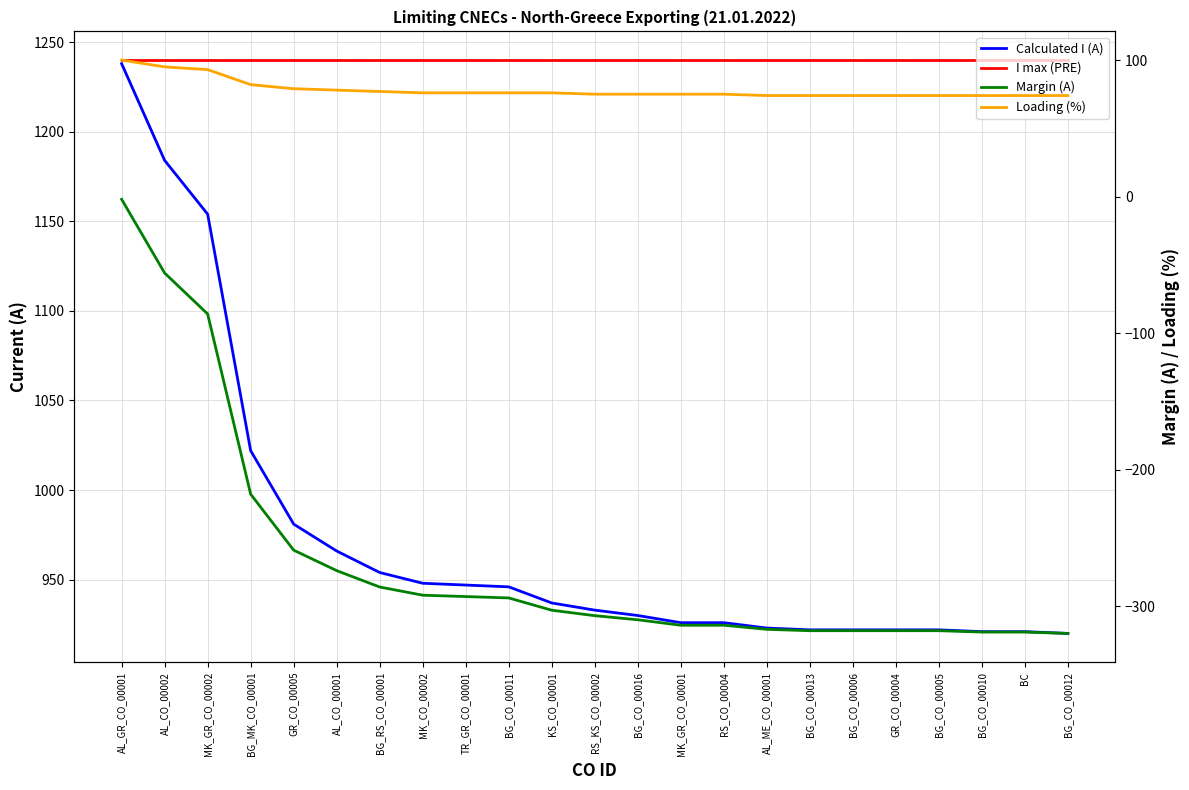

Which series has the largest total across all categories?

I max (PRE)